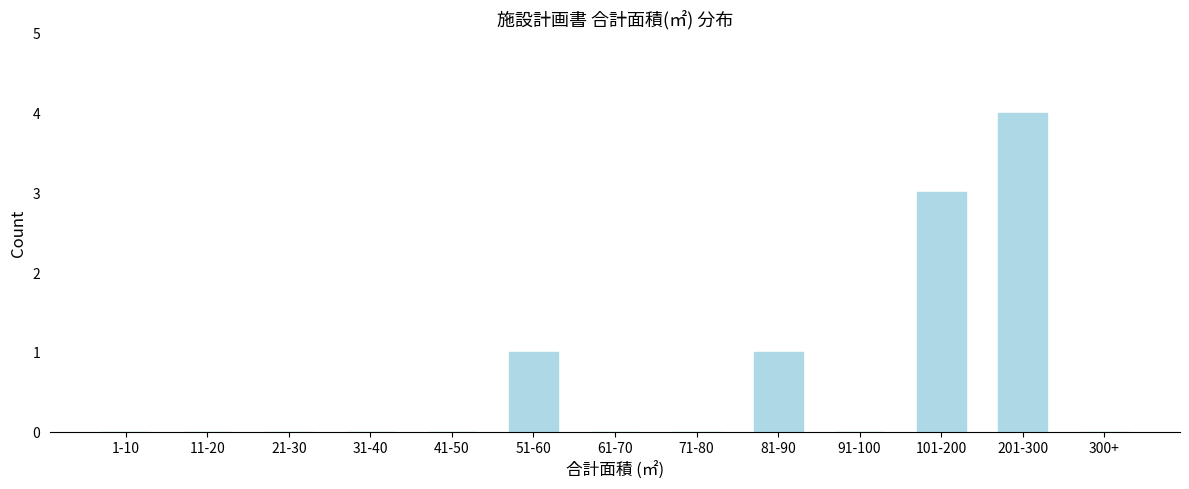

Reading left to right, list all the values displayed in this chart.

1-10=0	11-20=0	21-30=0	31-40=0	41-50=0	51-60=1	61-70=0	71-80=0	81-90=1	91-100=0	101-200=3	201-300=4	300+=0